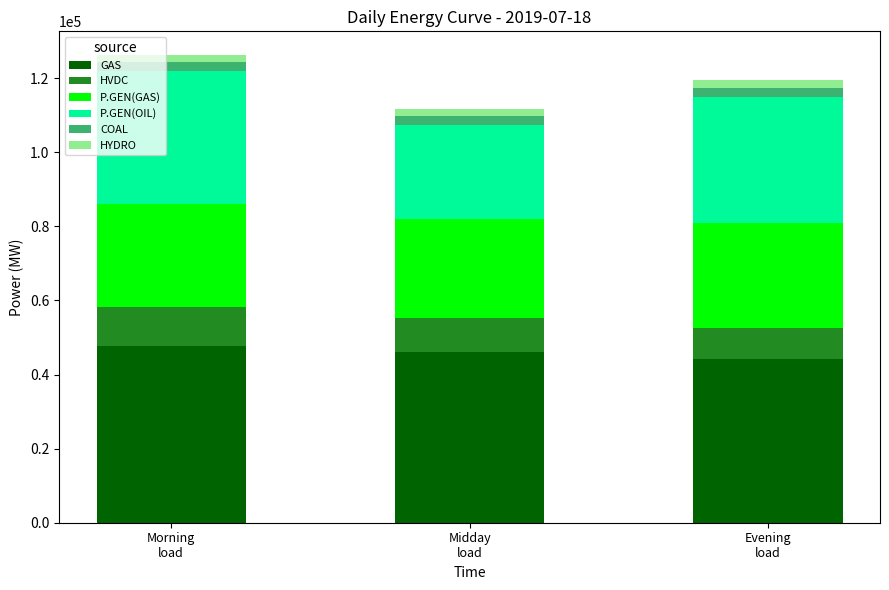

Reading left to right, what are the values for GAS?

47665.0	46148.5	44313.0